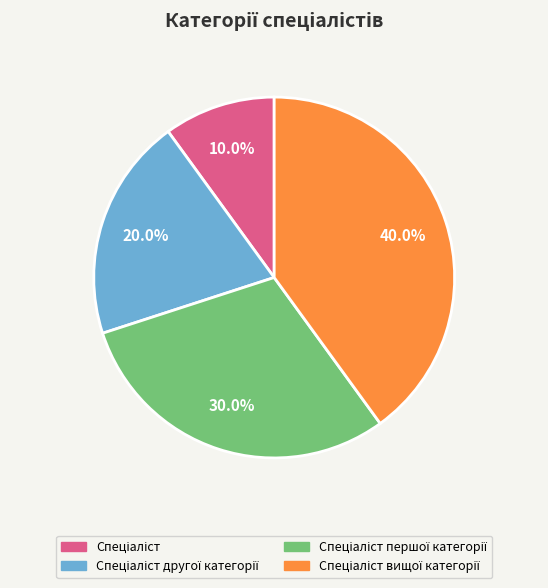

Is there a majority slice in this chart?

No